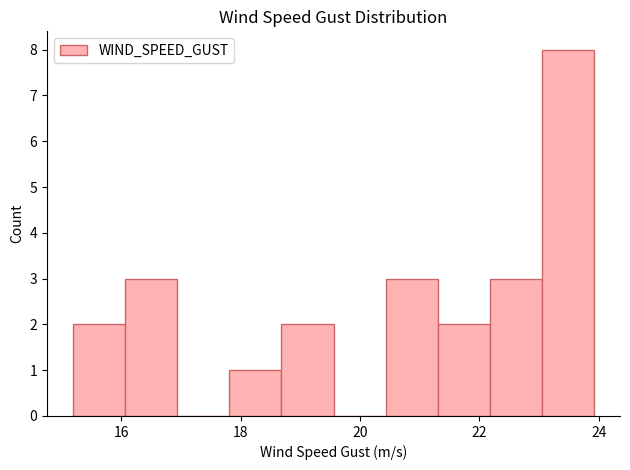

Reading left to right, transcribe this chart: for each bar, give the range it covers on the x-axis and its height. Neither the bar edges nor the heights are printed on the chart, so give them approximately, as read against the axes.

15.2 to 16.0: 2
16.0 to 17.0: 3
17.0 to 17.8: 0
17.8 to 18.6: 1
18.6 to 19.6: 2
19.6 to 20.4: 0
20.4 to 21.4: 3
21.4 to 22.2: 2
22.2 to 23.0: 3
23.0 to 24.0: 8